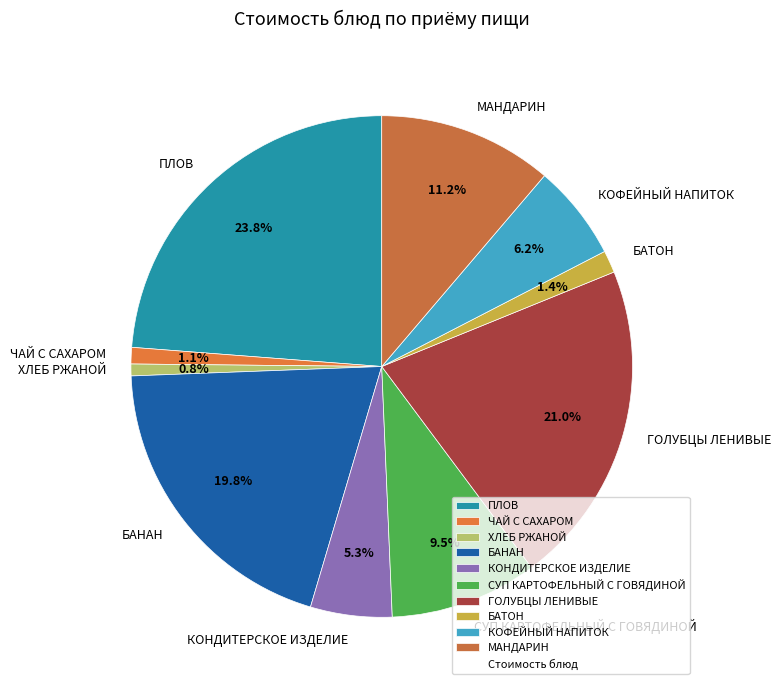

How many segments does this pie chart have?

10